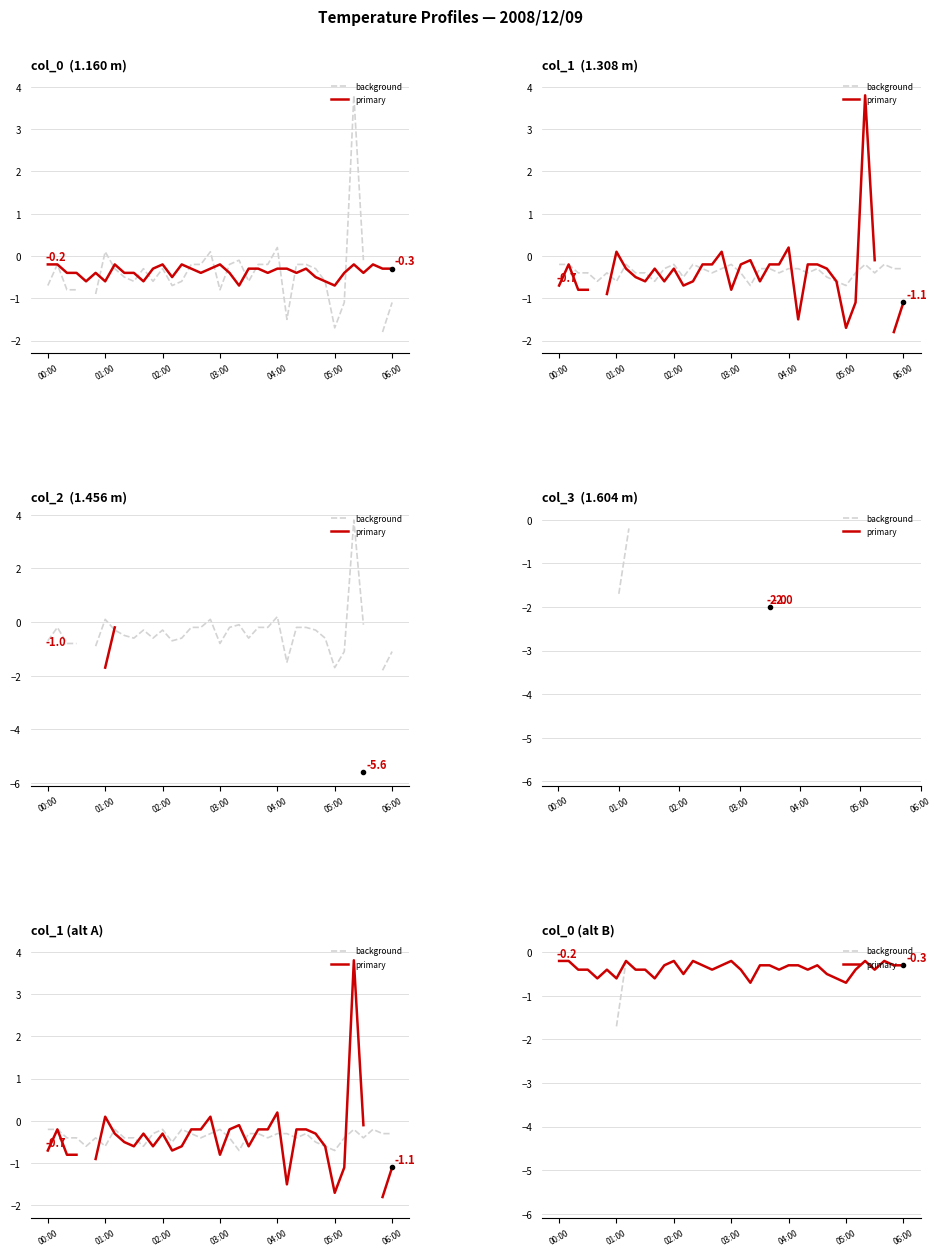

Is this an area chart (filled region under the line)?

No